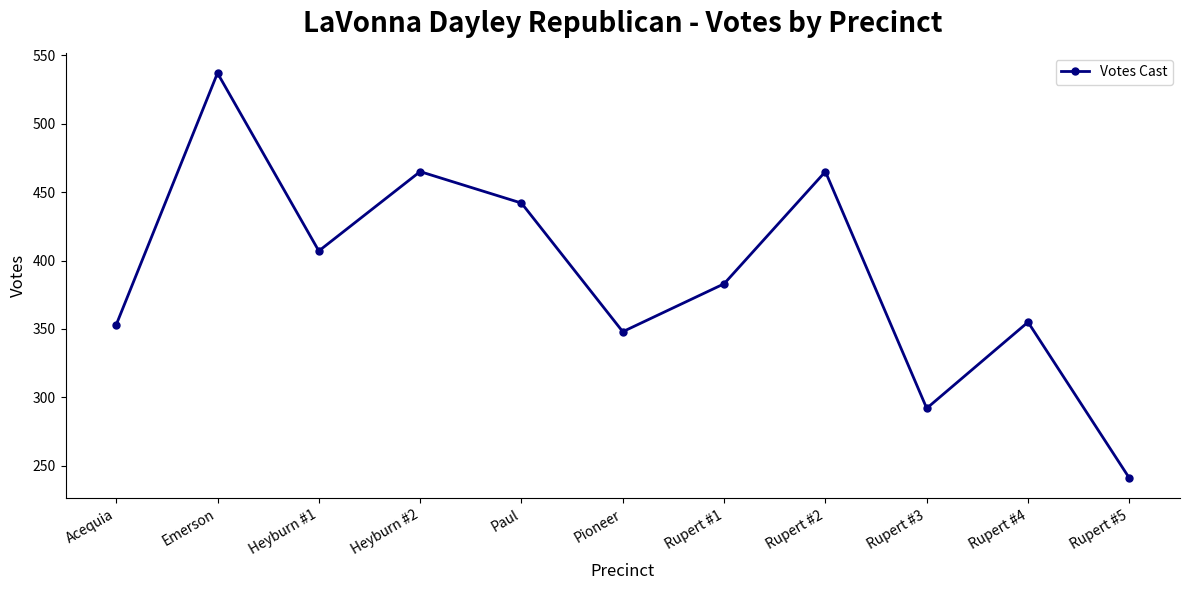

How many points are higher than both their immediate neighbors (excluding endpoints)?

4